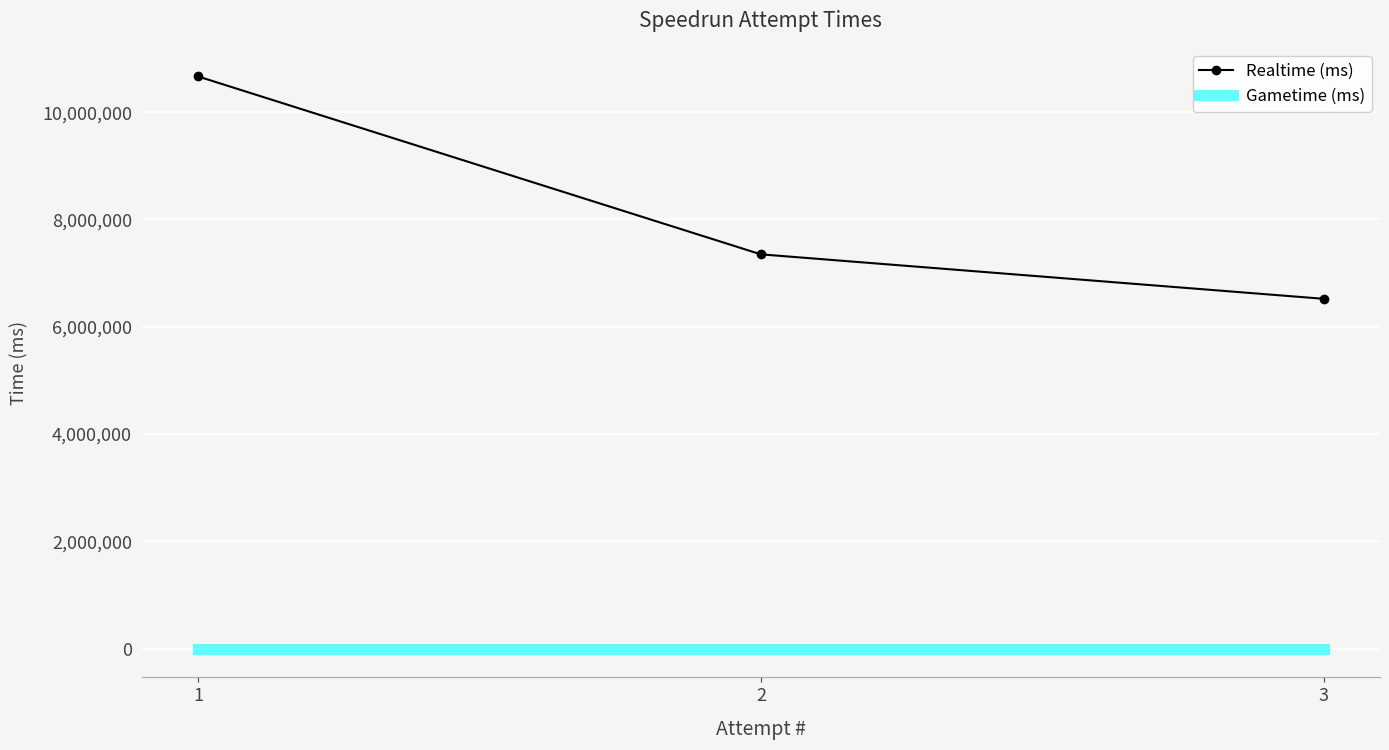

Is the value of Gametime (ms) at 3 greater than the value of Realtime (ms) at 2?

No